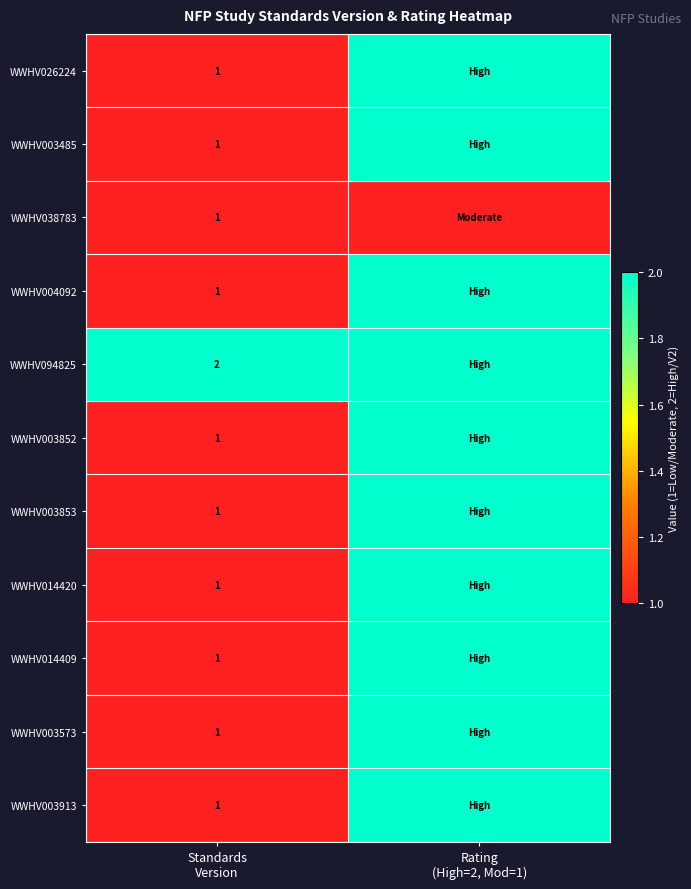

Rank the series by their maximum value, from highest to lowest.

WWHV026224, WWHV003485, WWHV004092, WWHV094825, WWHV003852, WWHV003853, WWHV014420, WWHV014409, WWHV003573, WWHV003913, WWHV038783